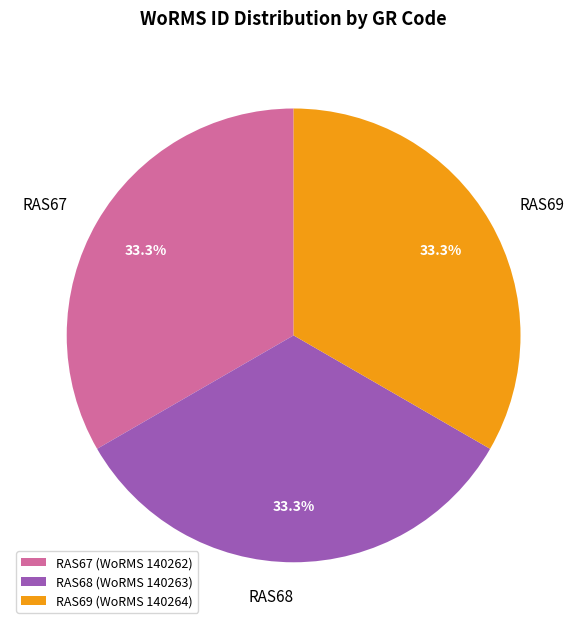

Combined, what portion of the pie is RAS67 and RAS68?

66.7%